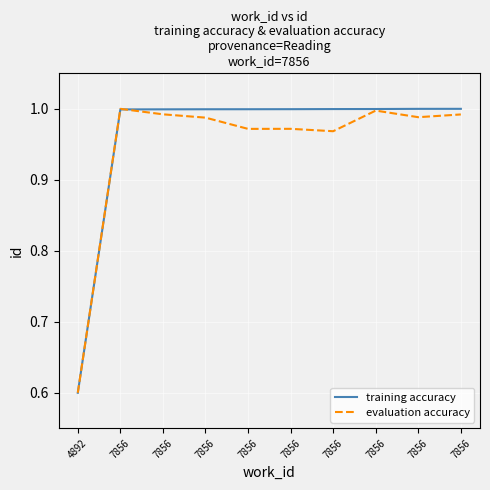

What are all the series names shown in the legend?

training accuracy, evaluation accuracy